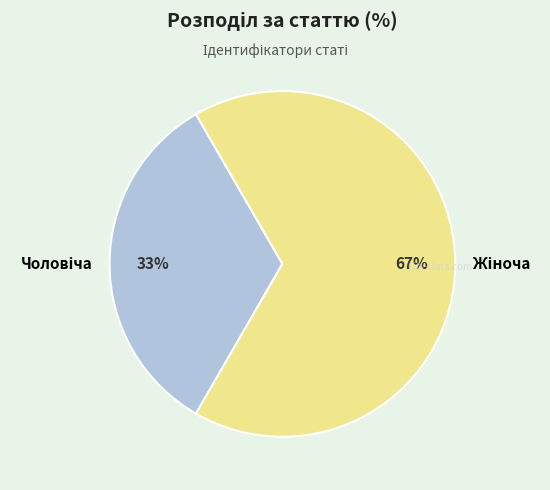

How many segments does this pie chart have?

2